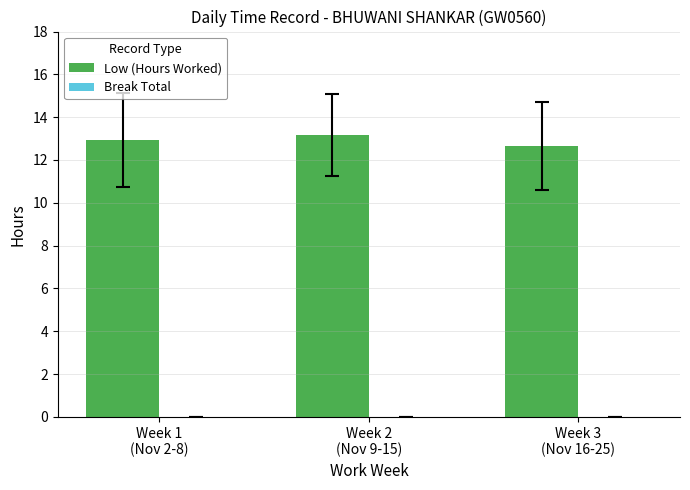

What is the sum of all values?

38.8